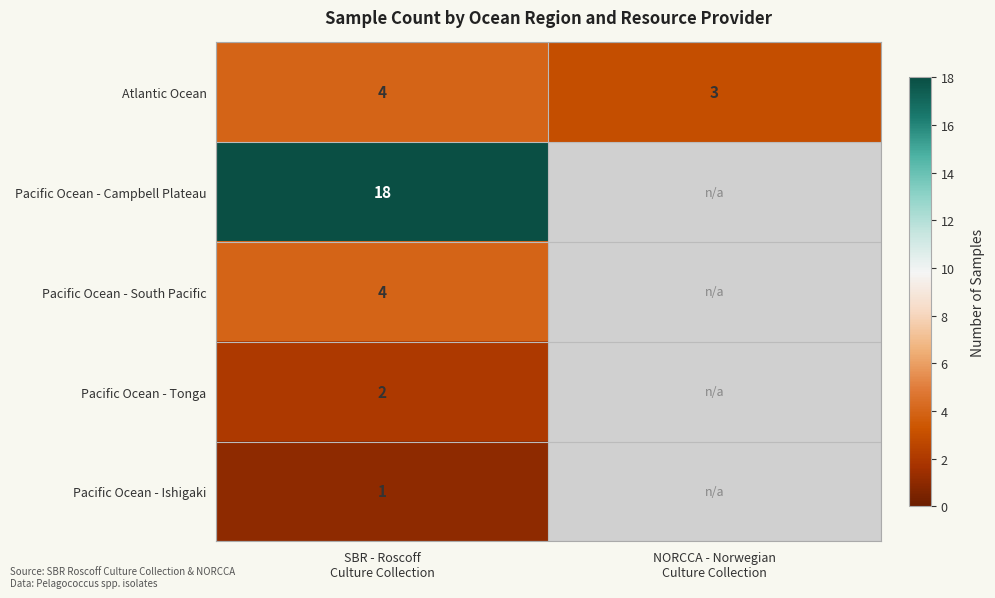

What is the difference between the highest and lowest values at SBR - Roscoff
Culture Collection?

17